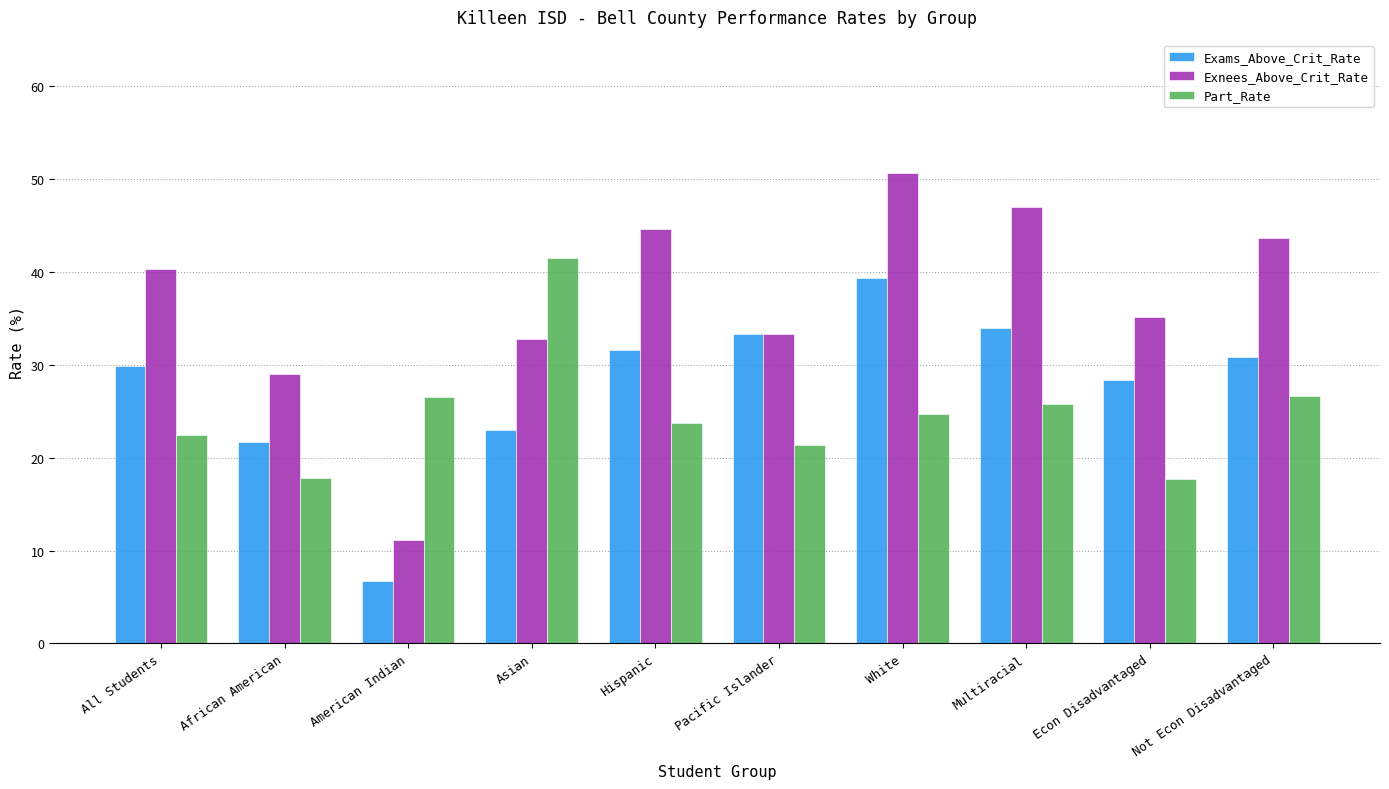

Which series changed the most between All Students and White?

Exnees_Above_Crit_Rate